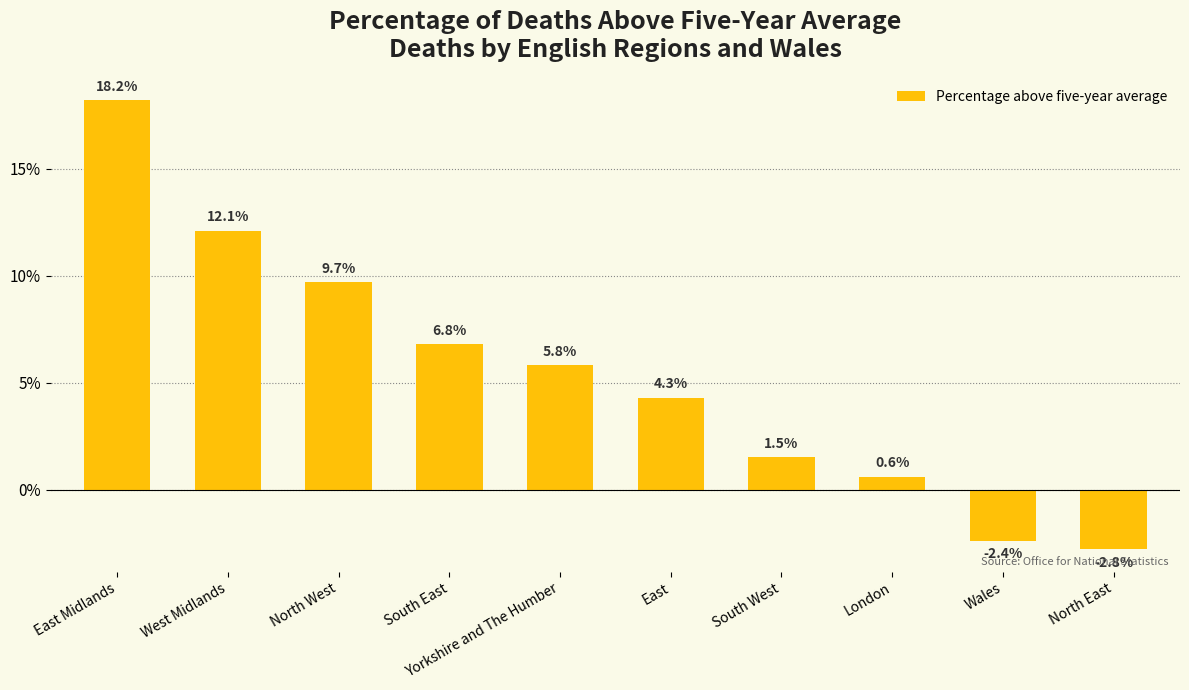

Count the number of categories in the chart.

10